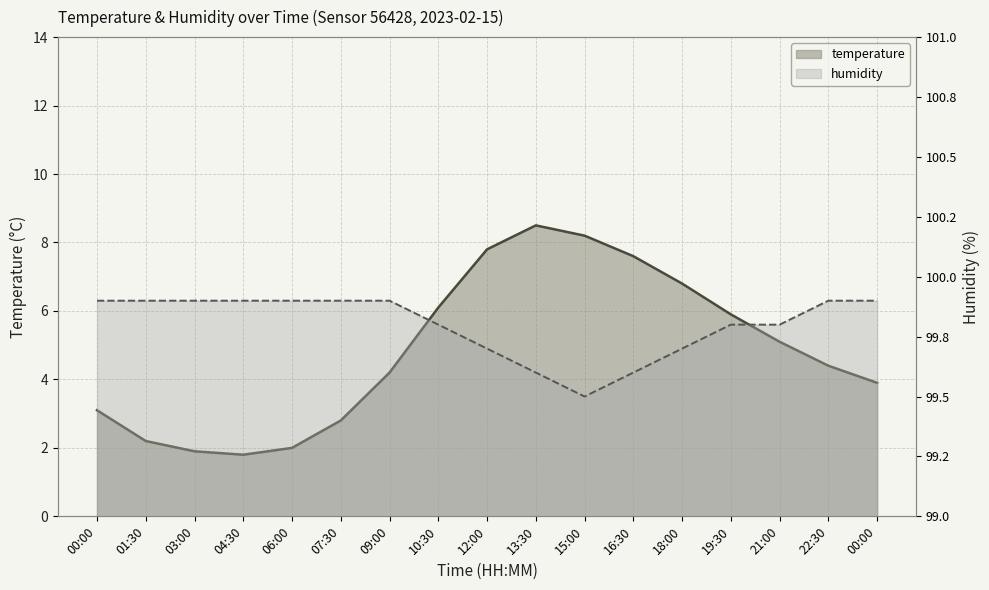

How many interior local valleys does the humidity series have?

1